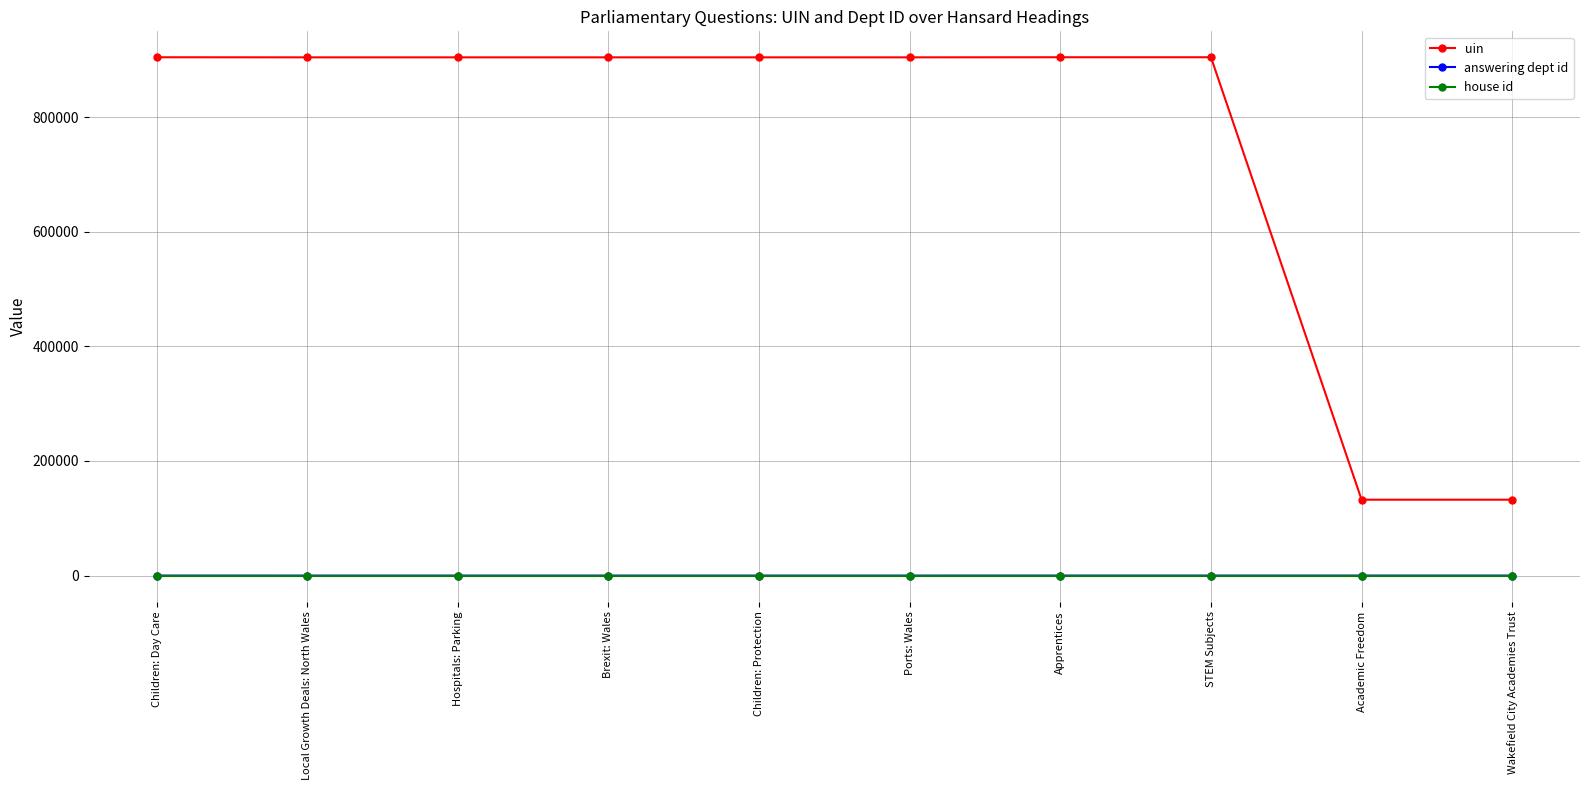

What is the minimum value shown in the chart?

1